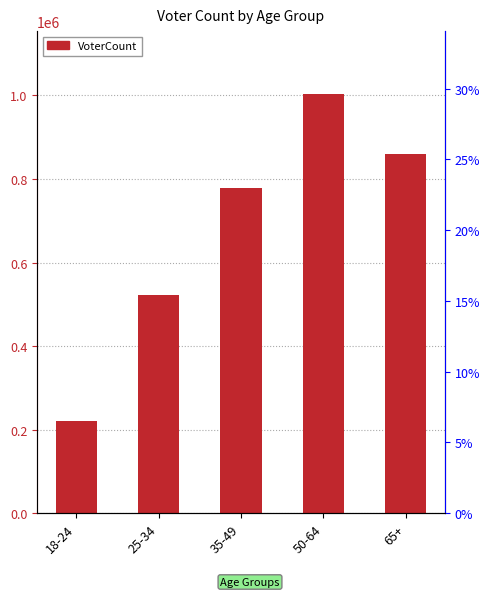

What is the difference between the second highest and second lowest values?

339236